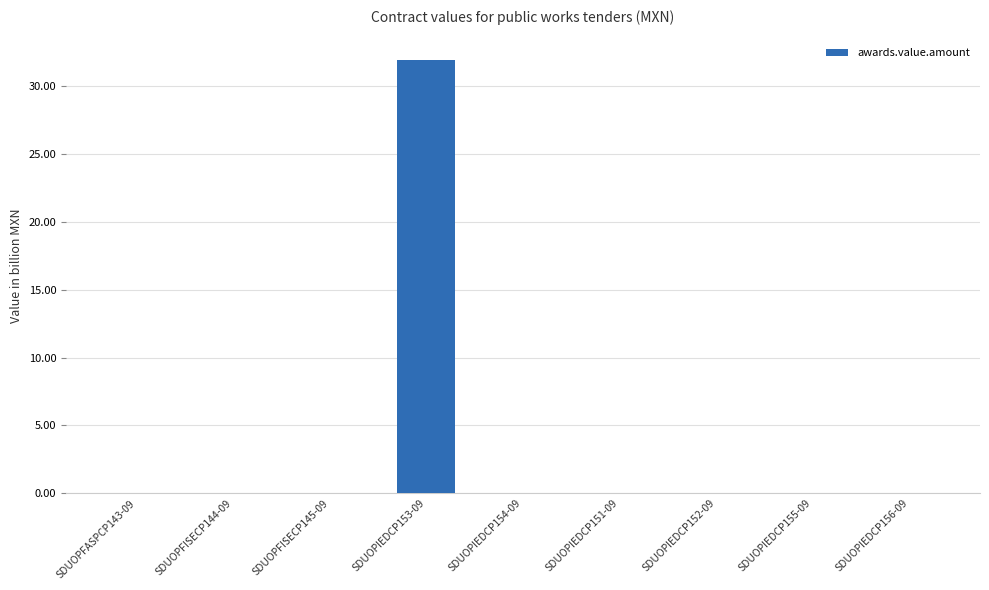

Are the bars horizontal?

No